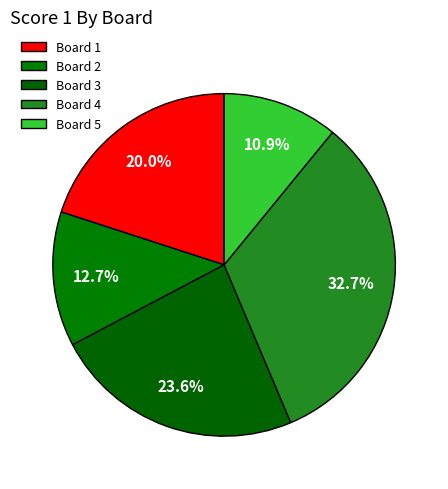

How many slices are in this pie chart?

5